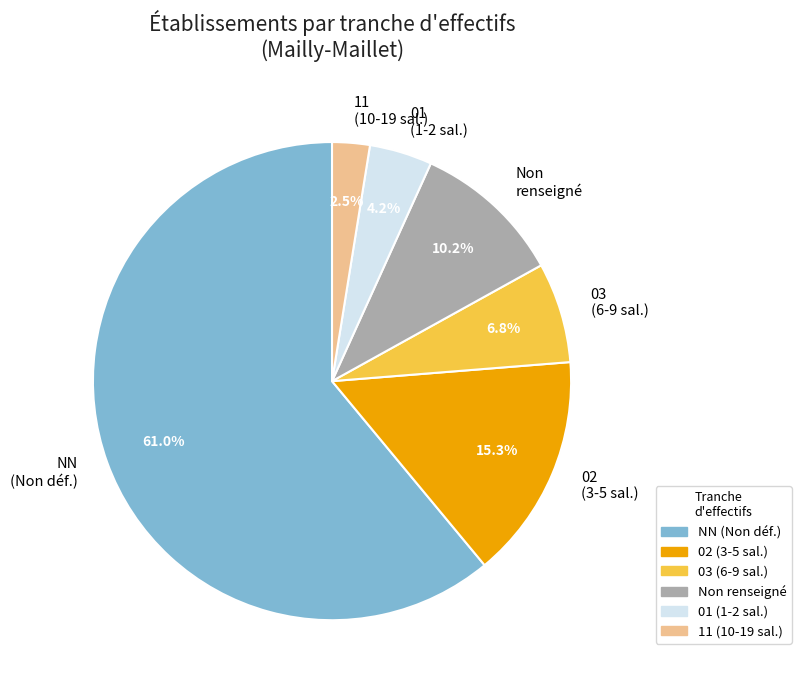

Does NN (Non déf.) account for over 50% of the chart?

Yes